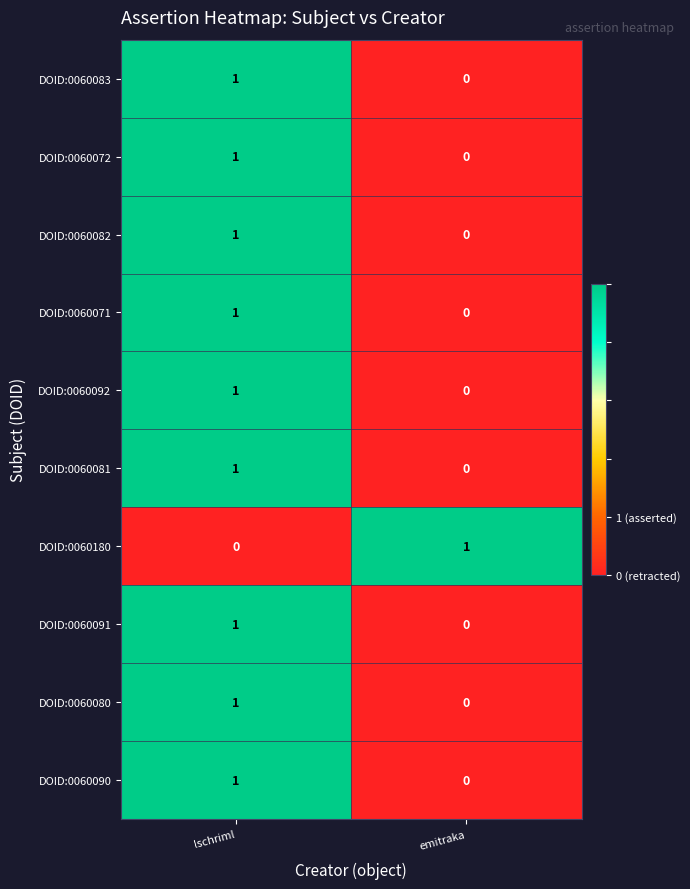

Where is DOID:0060081 nearest to the value 0?

emitraka